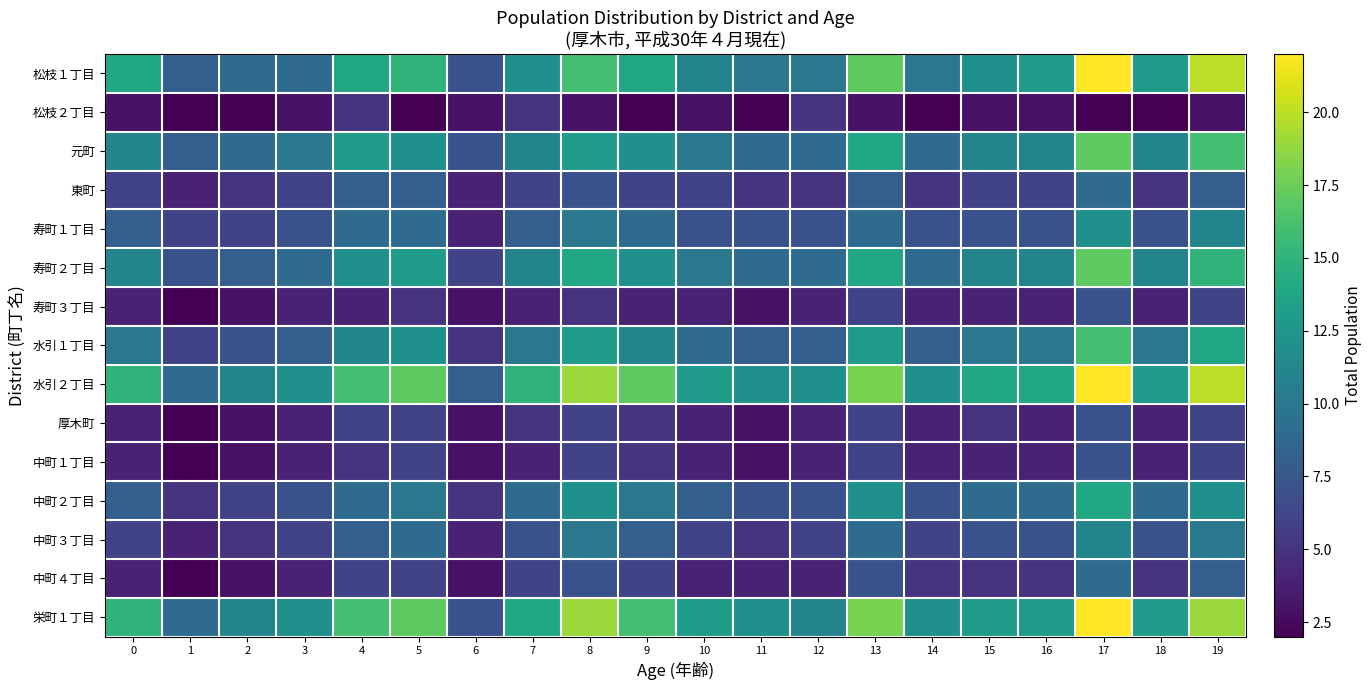

Which has a higher value, 7 or 19?

19